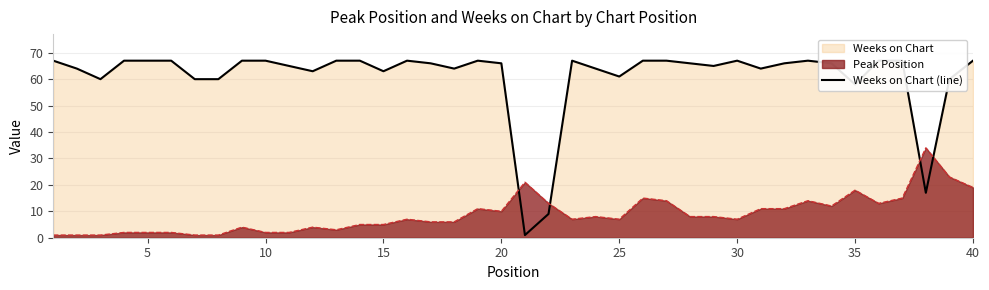

What is the difference between the maximum and minimum values?

66